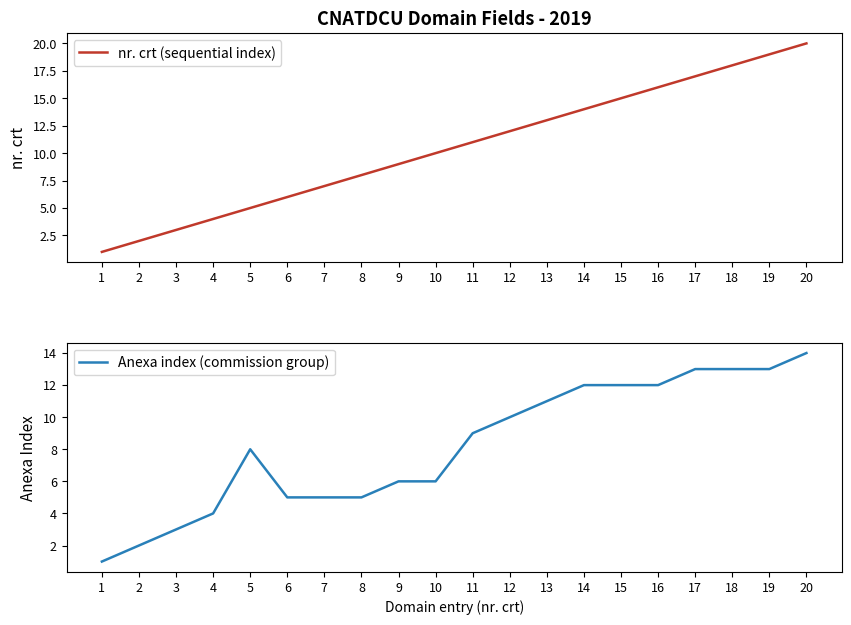

Rank the series at 17 from lowest to highest value.

Anexa index (commission group), nr. crt (sequential index)